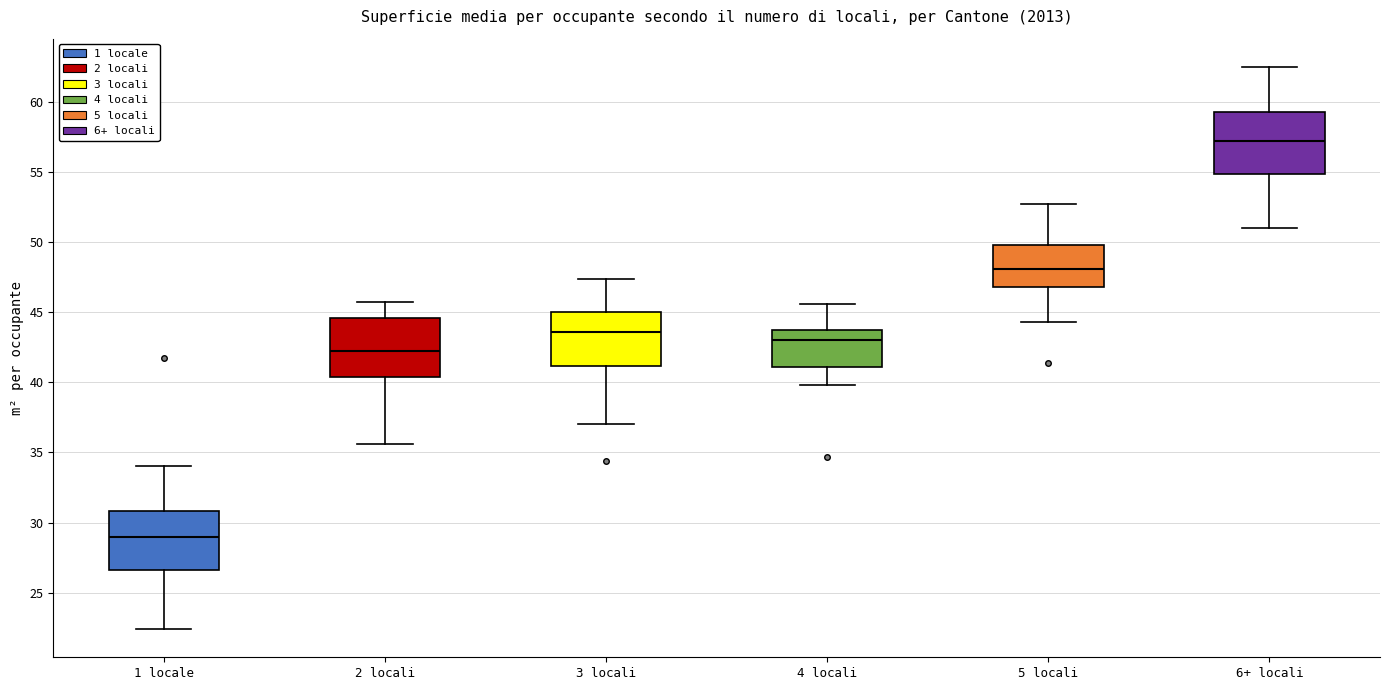

Reading left to right, read every box against the y-axis: the position of its median line, the range the box covers, and the ends of its whiskers. The values are not printed on the chart, so give them approximately, as read against the axis.

1 locale: median 29.0, box 26.5 to 31.0, whiskers 22.5 to 34.0
2 locali: median 42.0, box 40.5 to 44.5, whiskers 35.5 to 45.5
3 locali: median 43.5, box 41.0 to 45.0, whiskers 37.0 to 47.5
4 locali: median 43.0, box 41.0 to 43.5, whiskers 40.0 to 45.5
5 locali: median 48.0, box 47.0 to 50.0, whiskers 44.5 to 52.5
6+ locali: median 57.0, box 55.0 to 59.5, whiskers 51.0 to 62.5